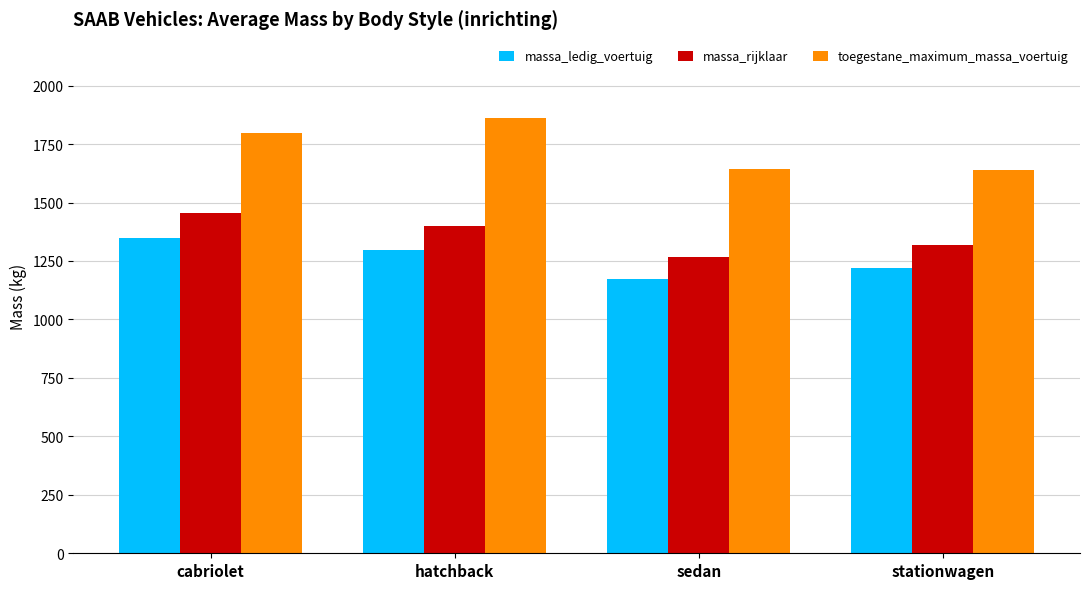

What is the spread (max minus min) of values at cabriolet?

447